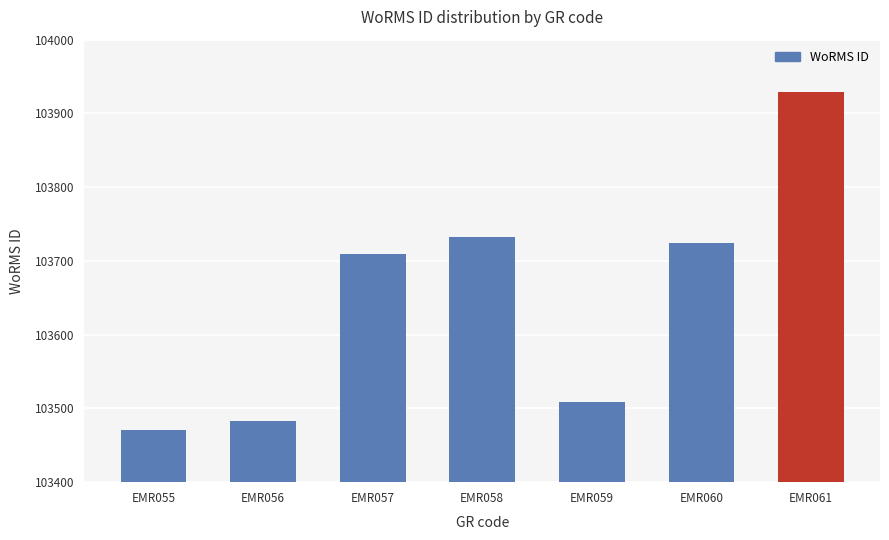

Reading left to right, list all the values displayed in this chart.

EMR055=103471	EMR056=103483	EMR057=103710	EMR058=103732	EMR059=103509	EMR060=103724	EMR061=103929